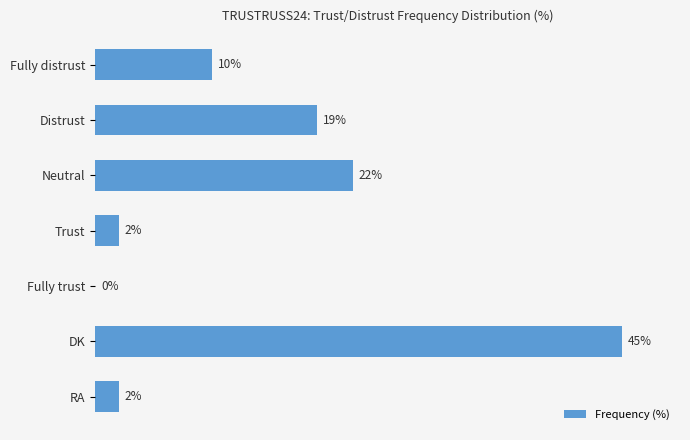

Which label corresponds to the largest value in the chart?

DK